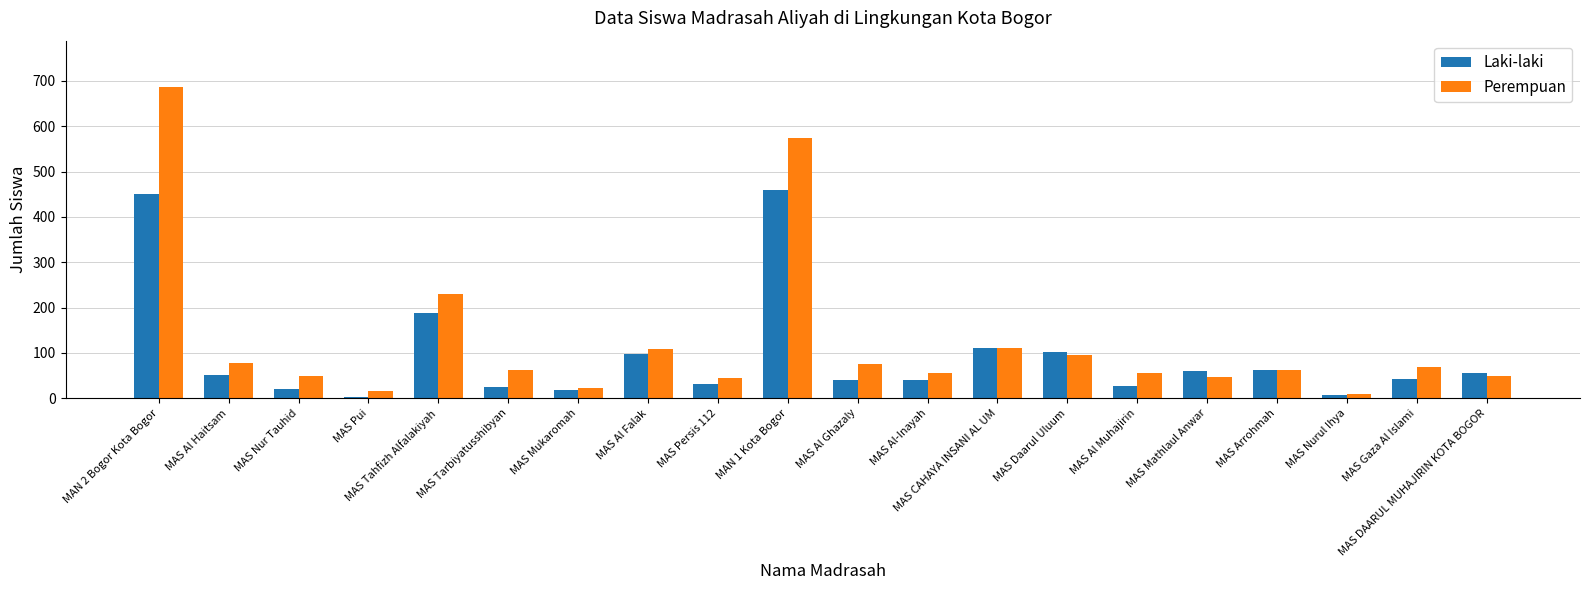

How many categories are shown in the chart?

20